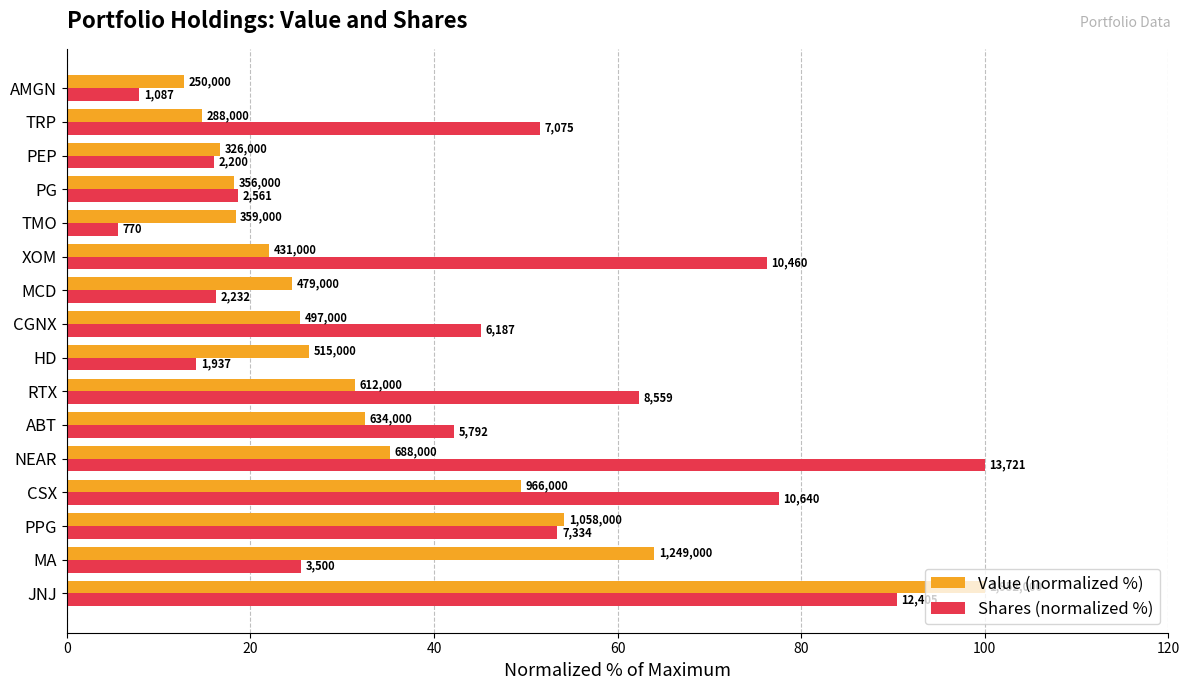

Reading right to left, what are all the values shown in this chart?

Value (normalized %): 12.8	14.8	16.7	18.2	18.4	22.1	24.5	25.5	26.4	31.4	32.5	35.2	49.5	54.2	64.0	100.0
Shares (normalized %): 7.9	51.6	16.0	18.7	5.6	76.2	16.3	45.1	14.1	62.4	42.2	100.0	77.5	53.5	25.5	90.4